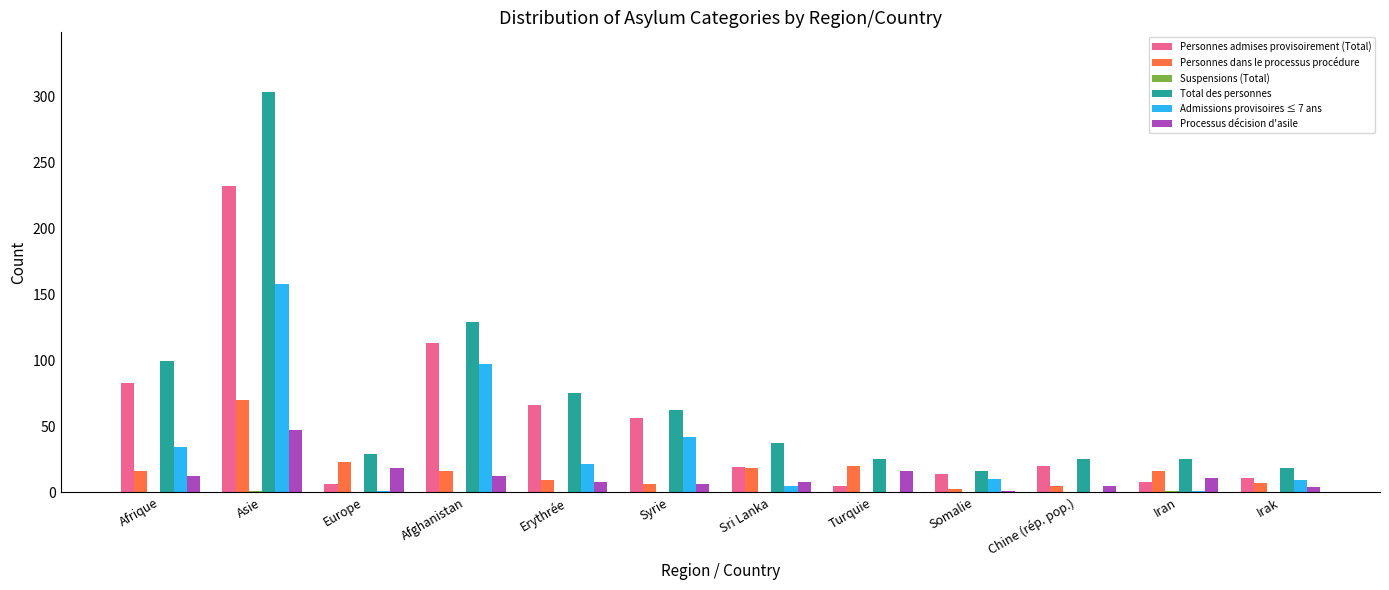

What is the maximum value for Total des personnes?

303